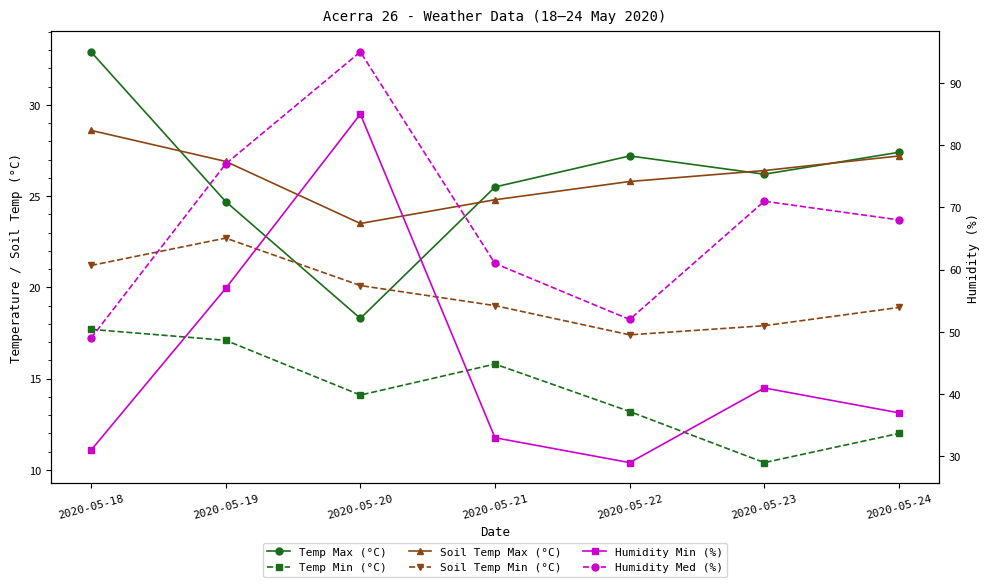

Reading left to right, extract all data points from this chart.

Temp Max (°C): 32.9	24.7	18.3	25.5	27.2	26.2	27.4
Temp Min (°C): 17.7	17.1	14.1	15.8	13.2	10.4	12.0
Soil Temp Max (°C): 28.6	26.9	23.5	24.8	25.8	26.4	27.2
Soil Temp Min (°C): 21.2	22.7	20.1	19.0	17.4	17.9	18.9
Humidity Min (%): 31.0	57.0	85.0	33.0	29.0	41.0	37.0
Humidity Med (%): 49.0	77.0	95.0	61.0	52.0	71.0	68.0